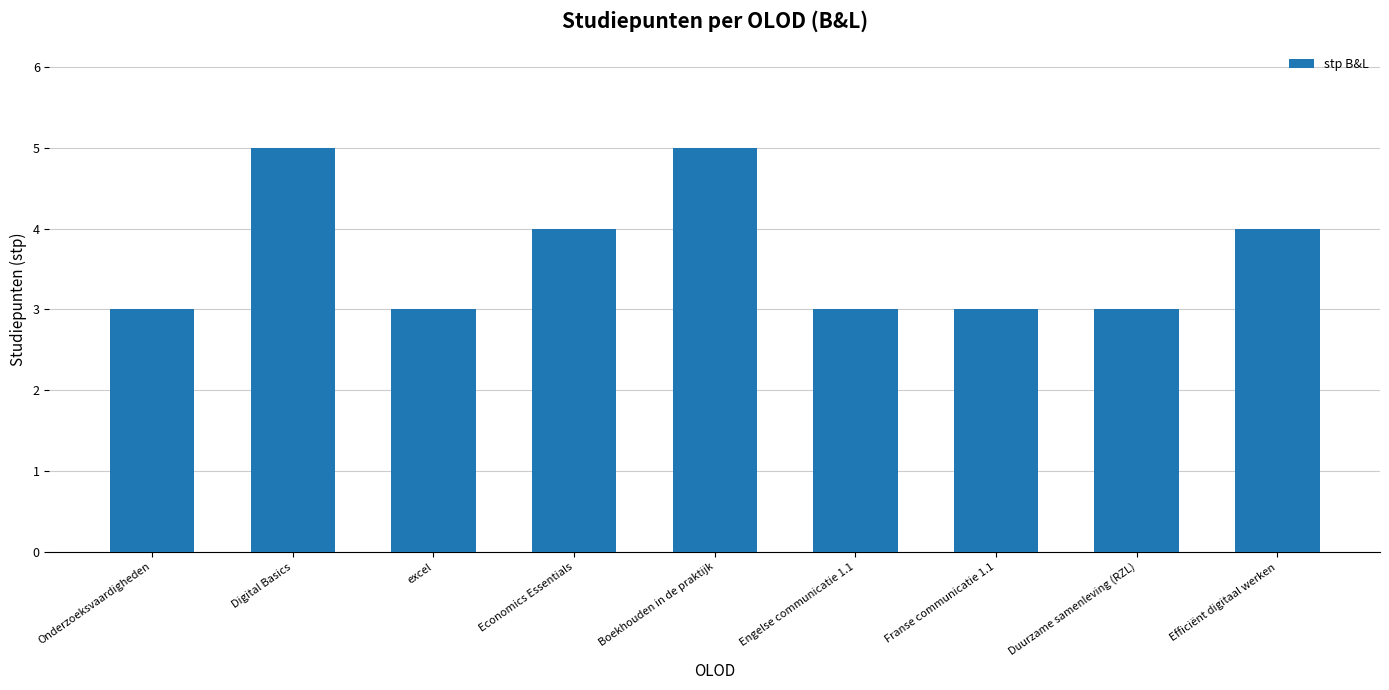

How many bars are there in total?

9